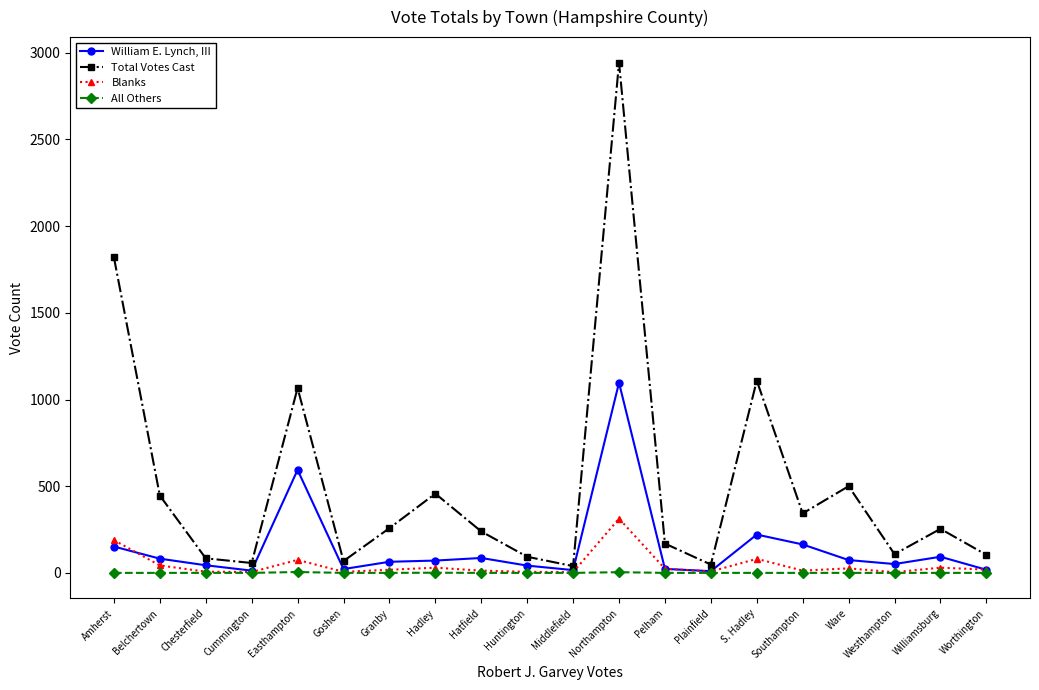

At which category does Blanks reach its first local peak?

Easthampton